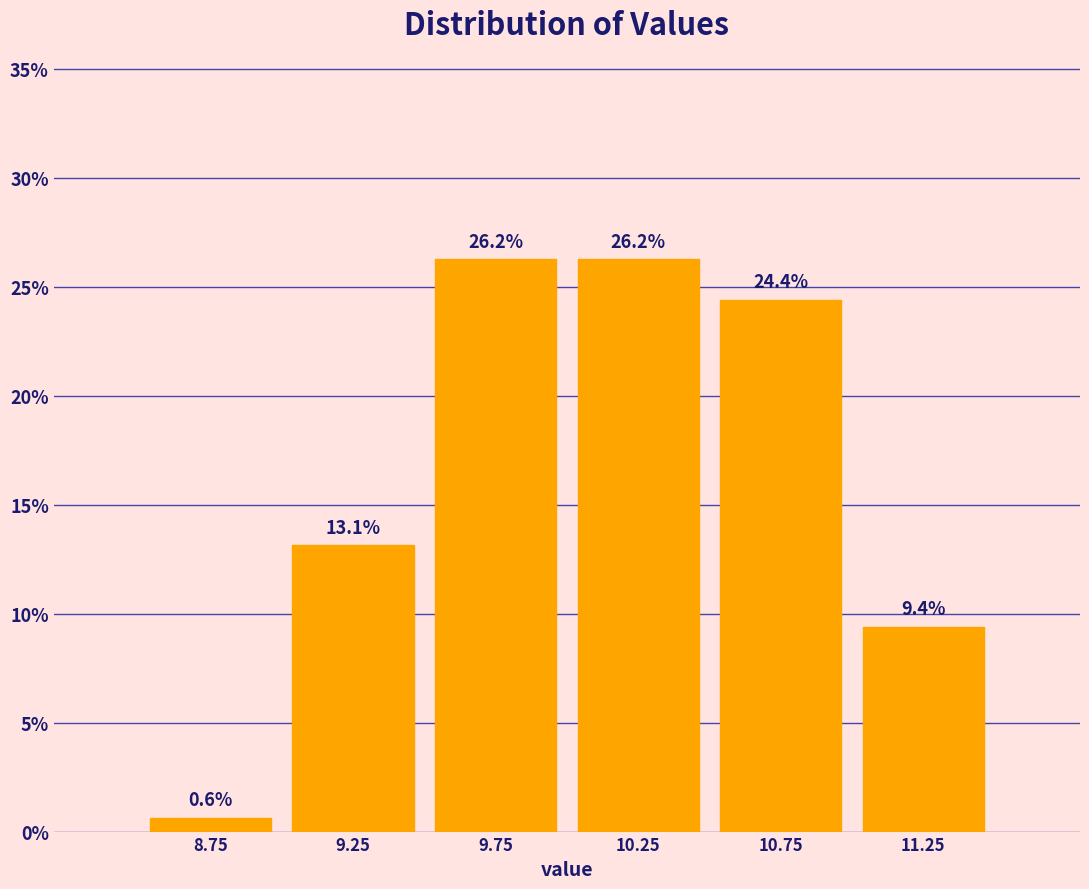

What is the height of the bar covering 10.0 to 10.5 on the x-axis?

26.2